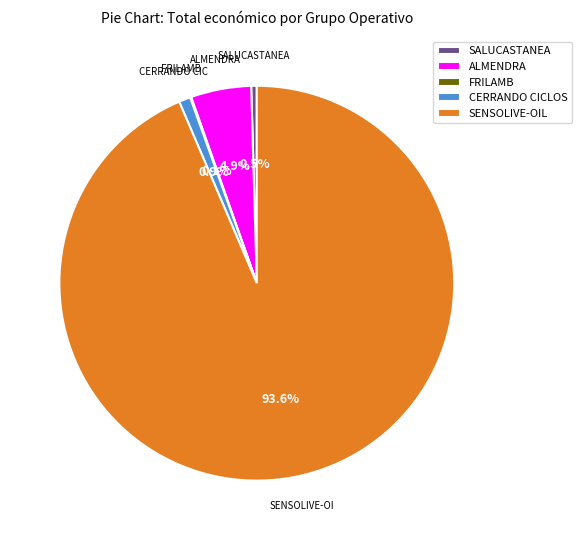

What is the ratio of the value at SALUCASTANEA to the value at CERRANDO CICLOS?

0.5